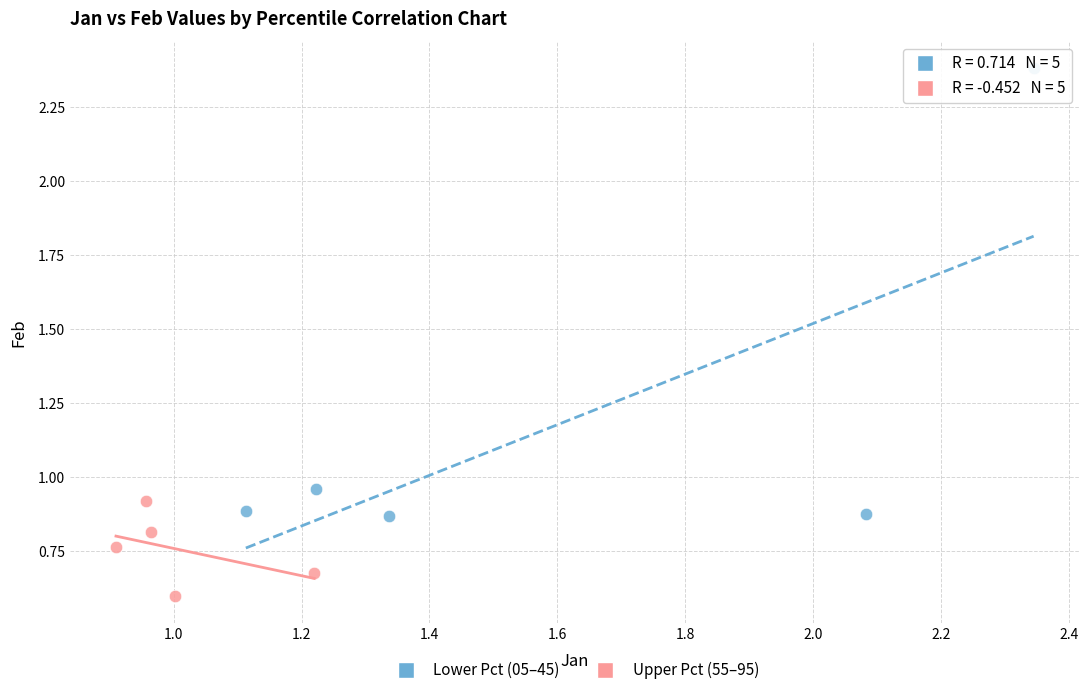

Which series contains the highest Y value?

Lower Pct (05–45)